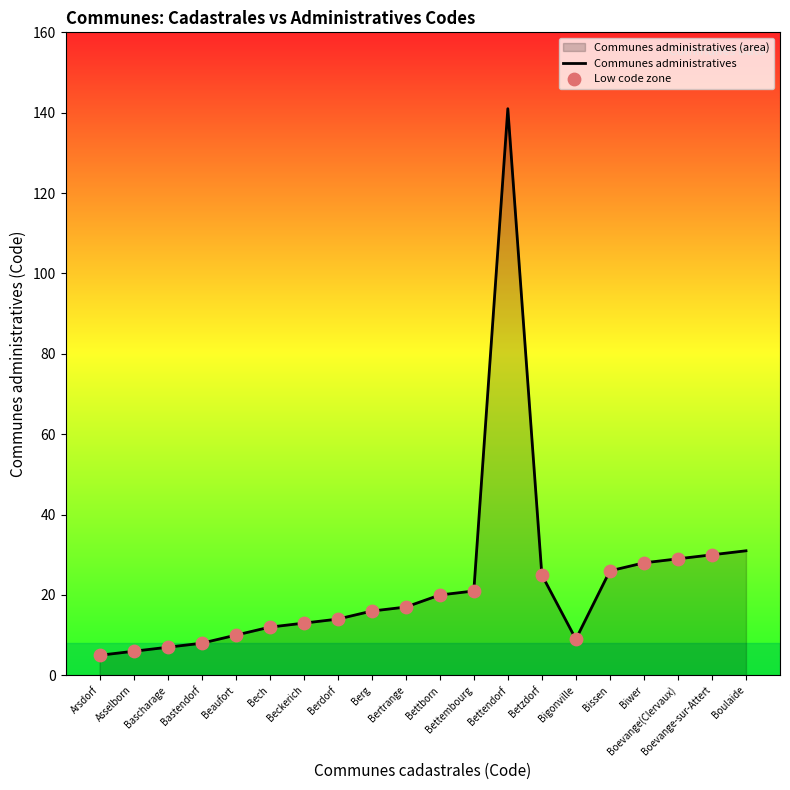

What is the ratio of the value at Bettborn to the value at Berdorf?

1.4